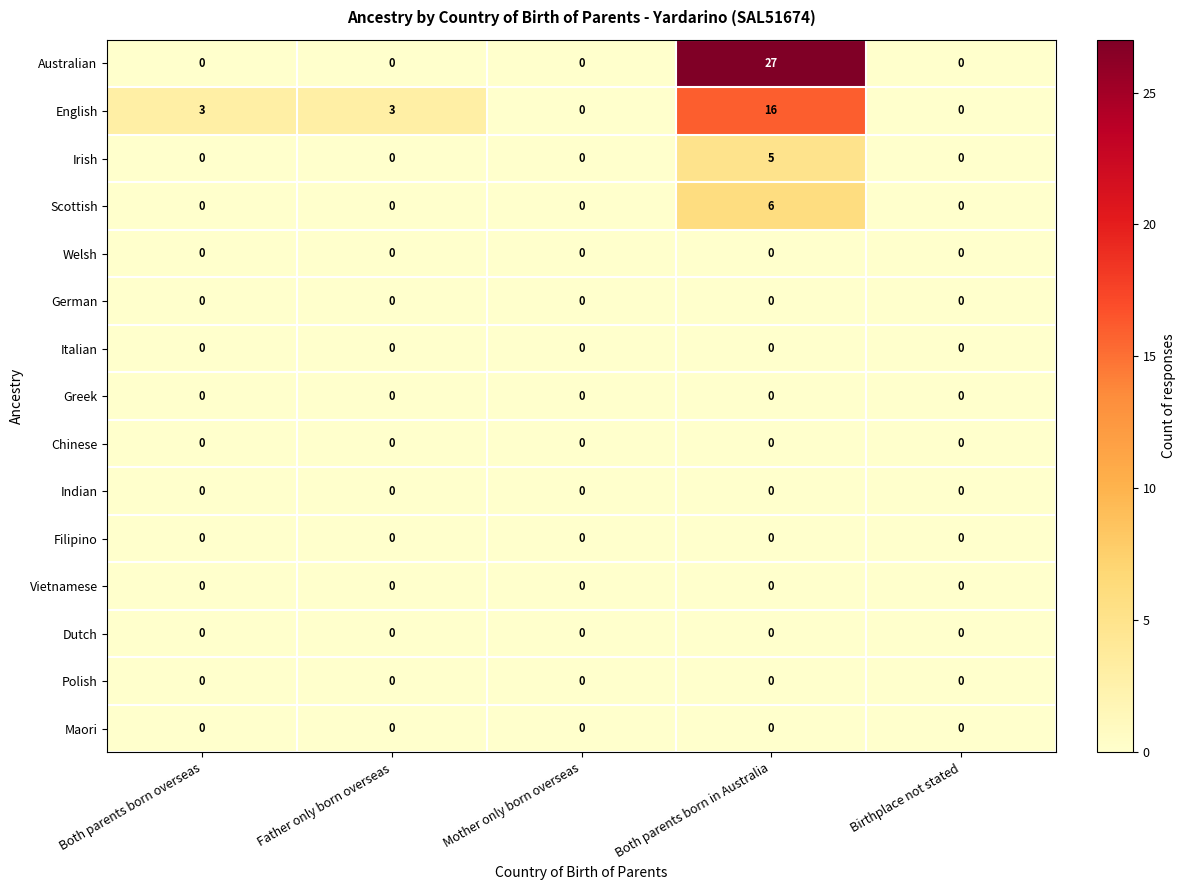

Is it true that Dutch equals 0 at Mother only born overseas?

True